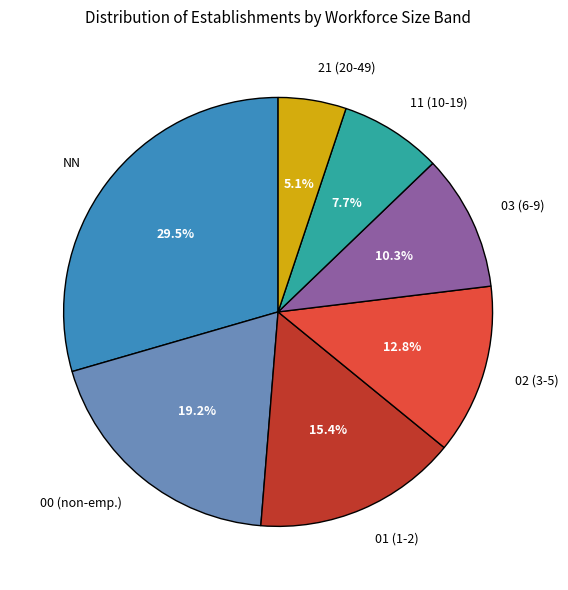

How many segments does this pie chart have?

7